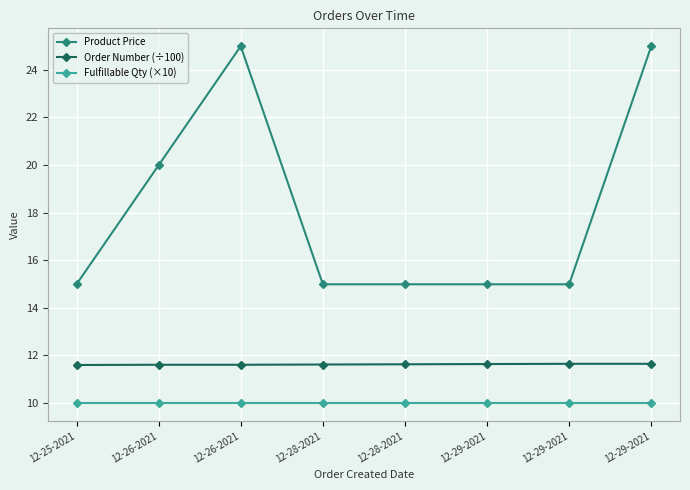

What is the label of the 6th point from the right?

12-26-2021